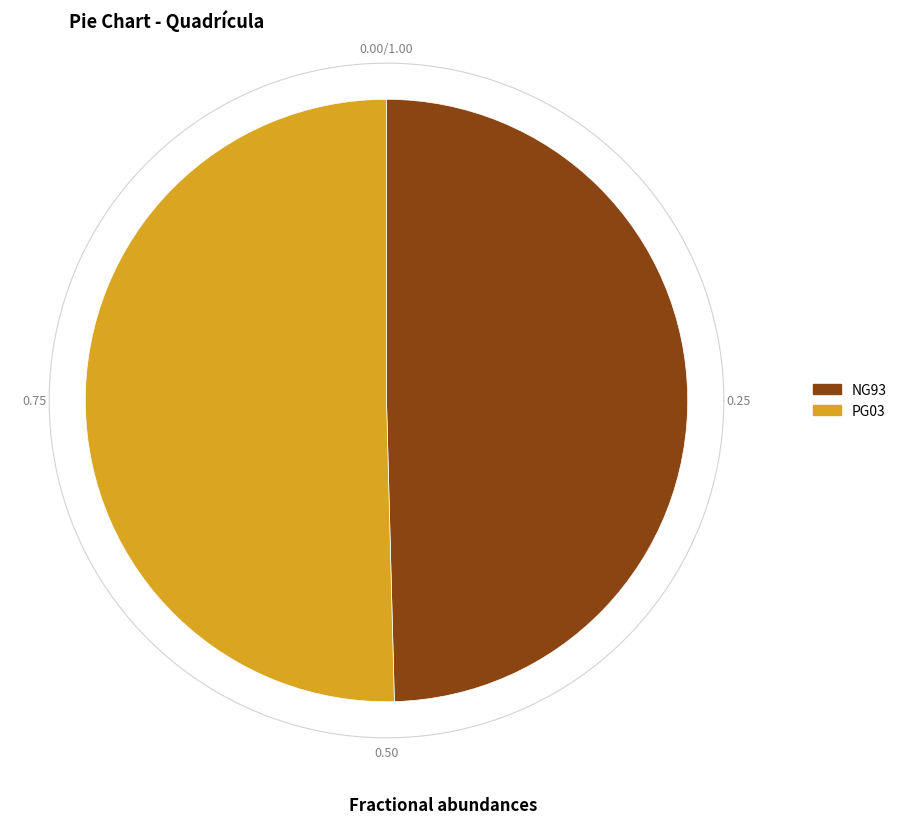

Rank the categories by value from lowest to highest.

NG93, PG03